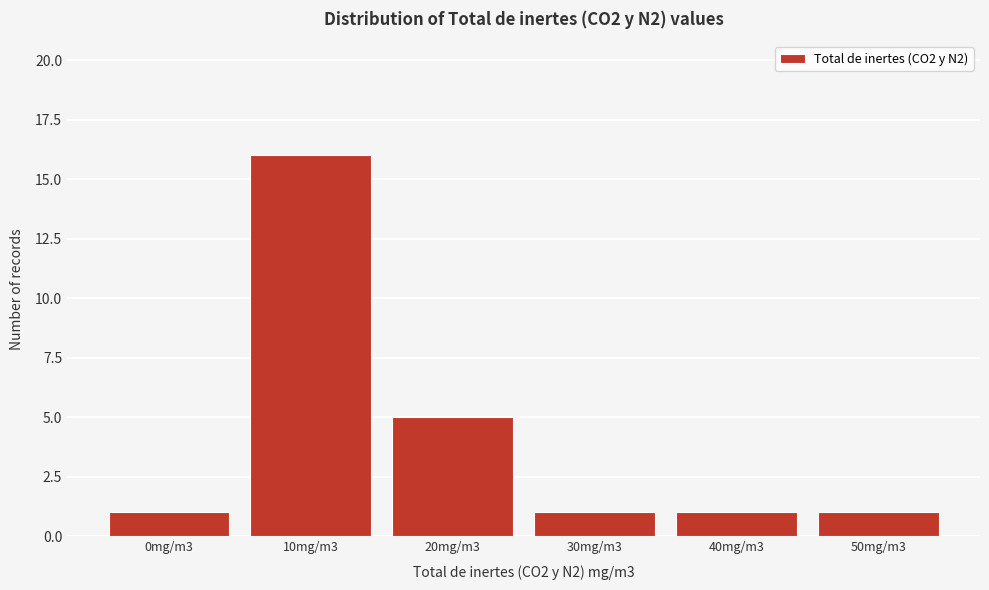

Reading right to left, transcribe all the data shown in this chart.

50mg/m3=1	40mg/m3=1	30mg/m3=1	20mg/m3=5	10mg/m3=16	0mg/m3=1